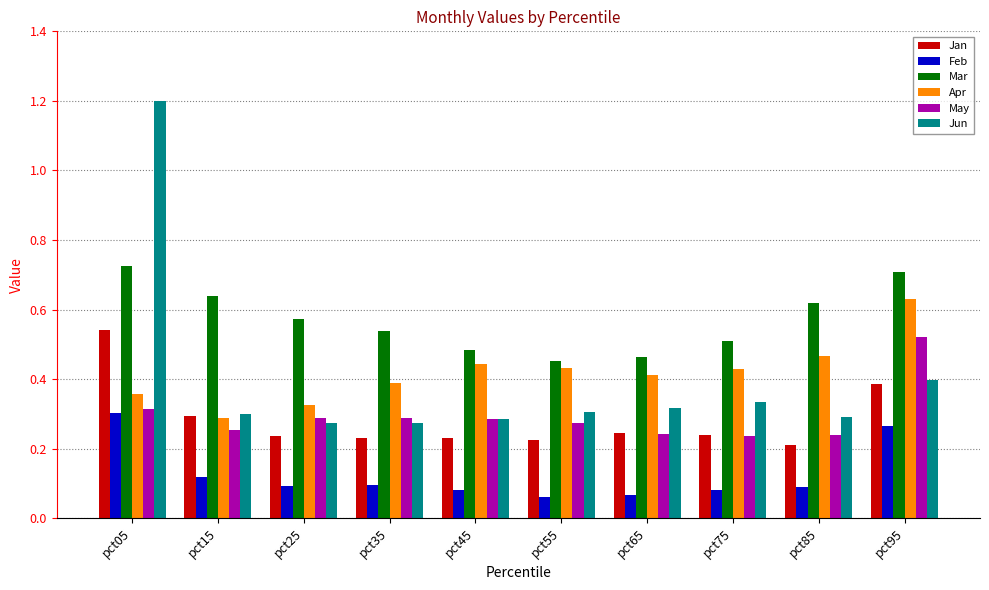

How many Jan values are between 0 and 1?

10